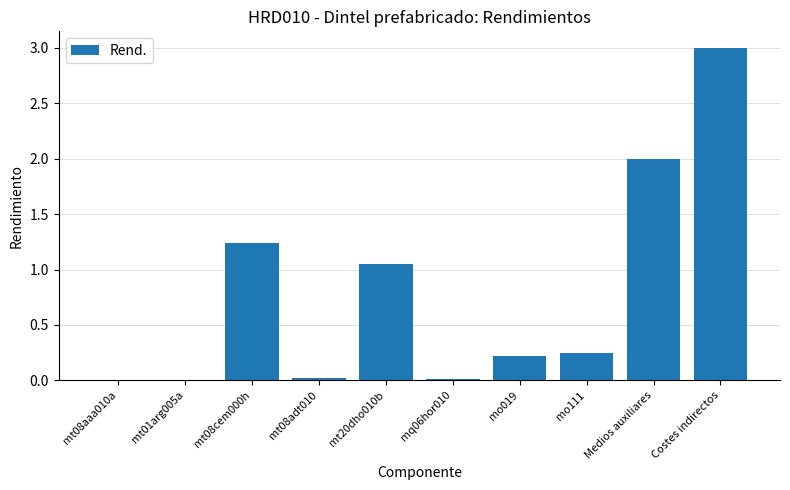

Which category has the highest value across all series?

Costes indirectos